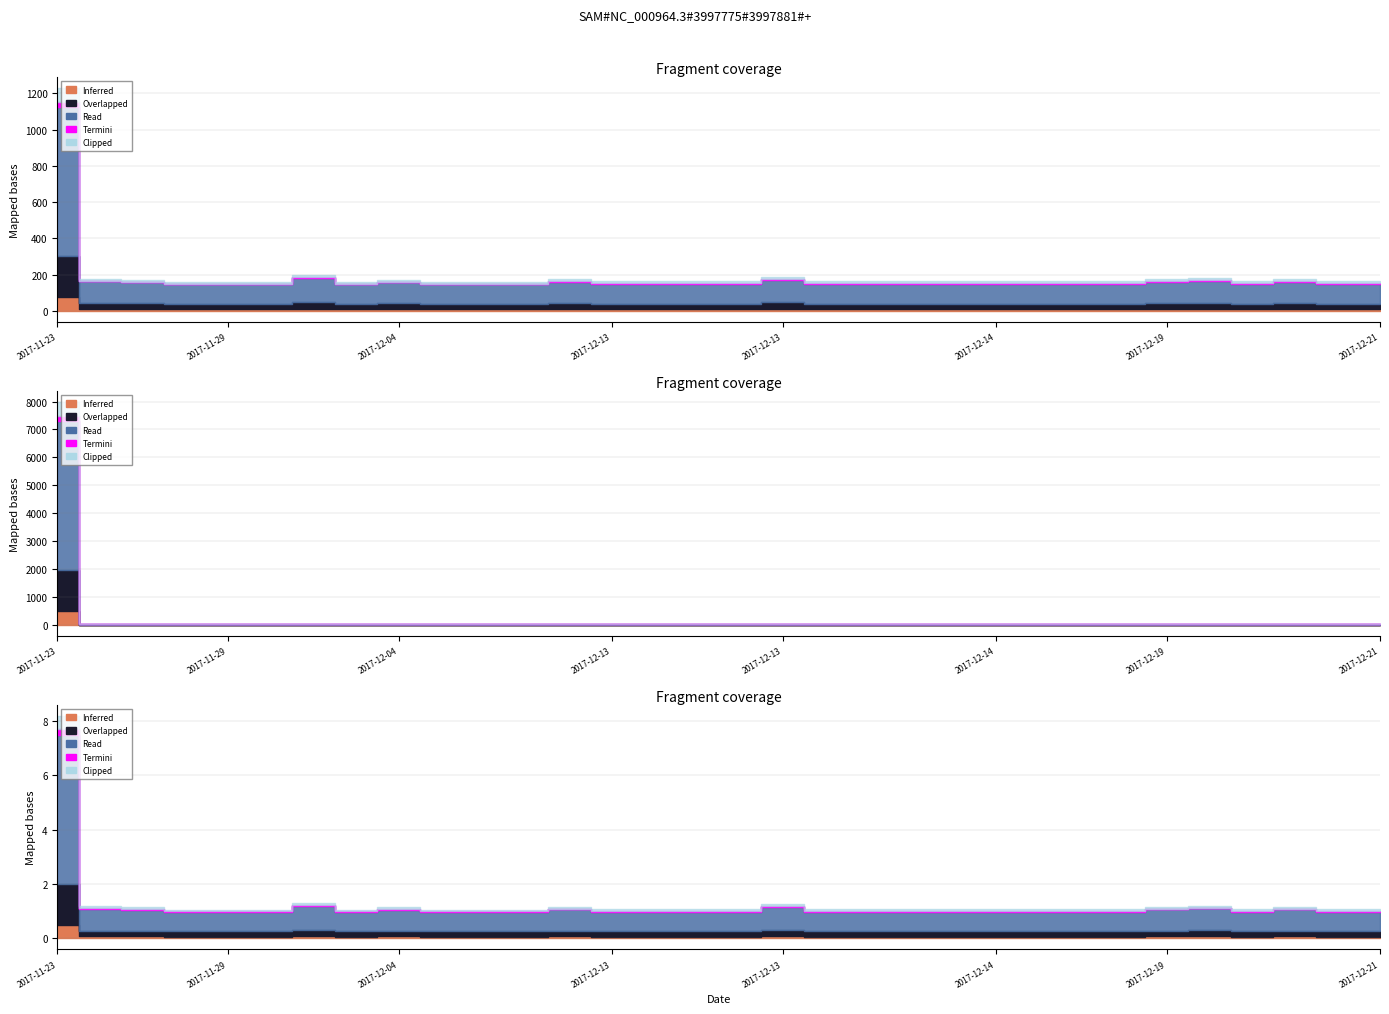

Does the chart display data point markers on the line(s)?

No